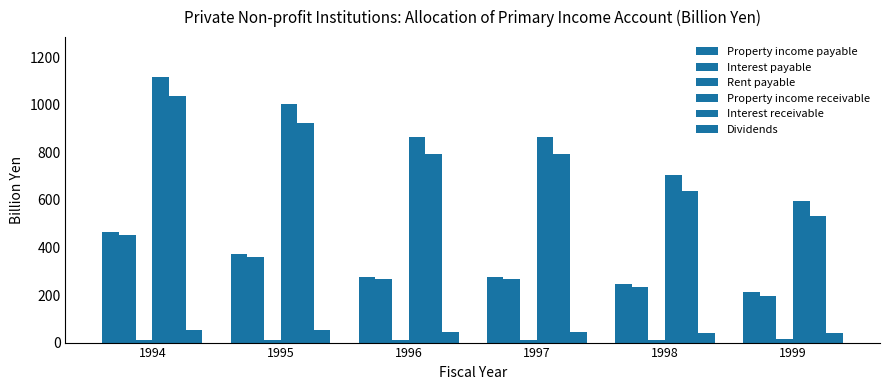

What value does the Interest payable series have at 1999?

197.2